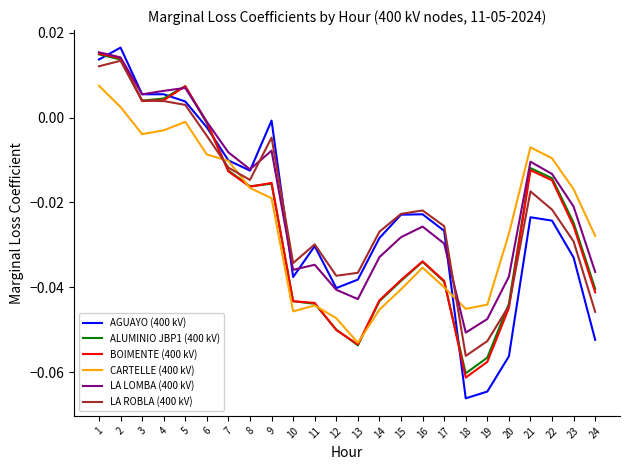

Which series changed the most between 2 and 8?

BOIMENTE (400 kV)